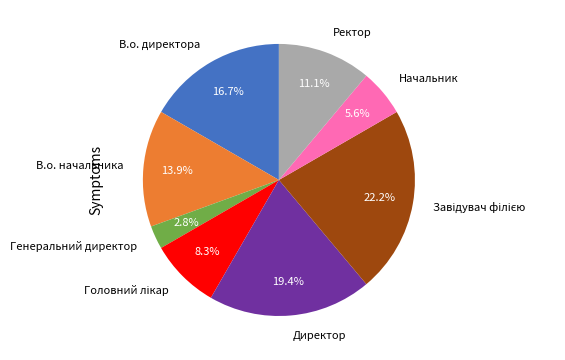

How many segments does this pie chart have?

8